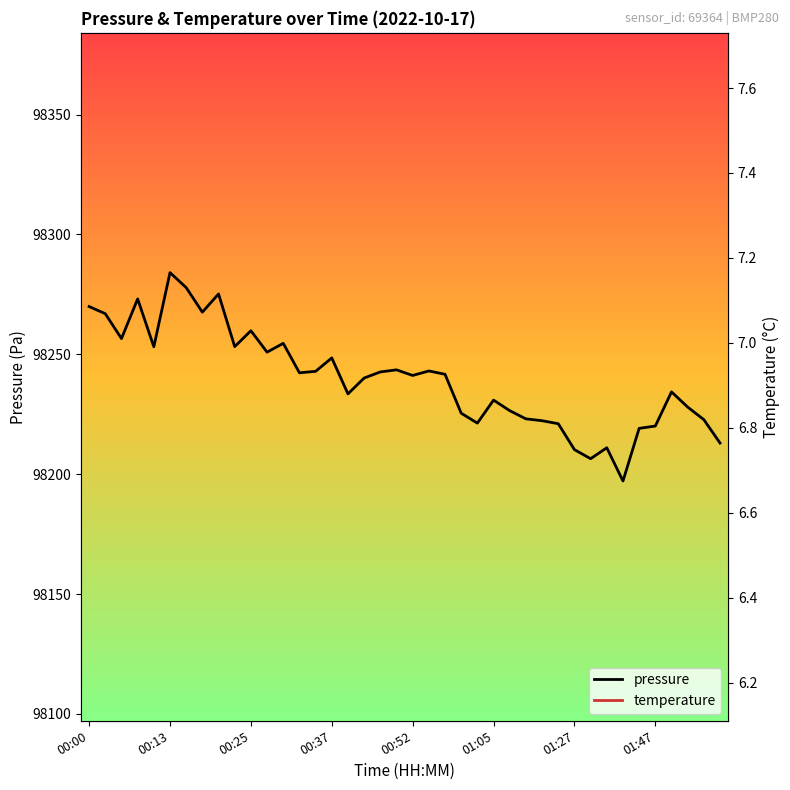

What is the minimum value shown in the chart?

6.6